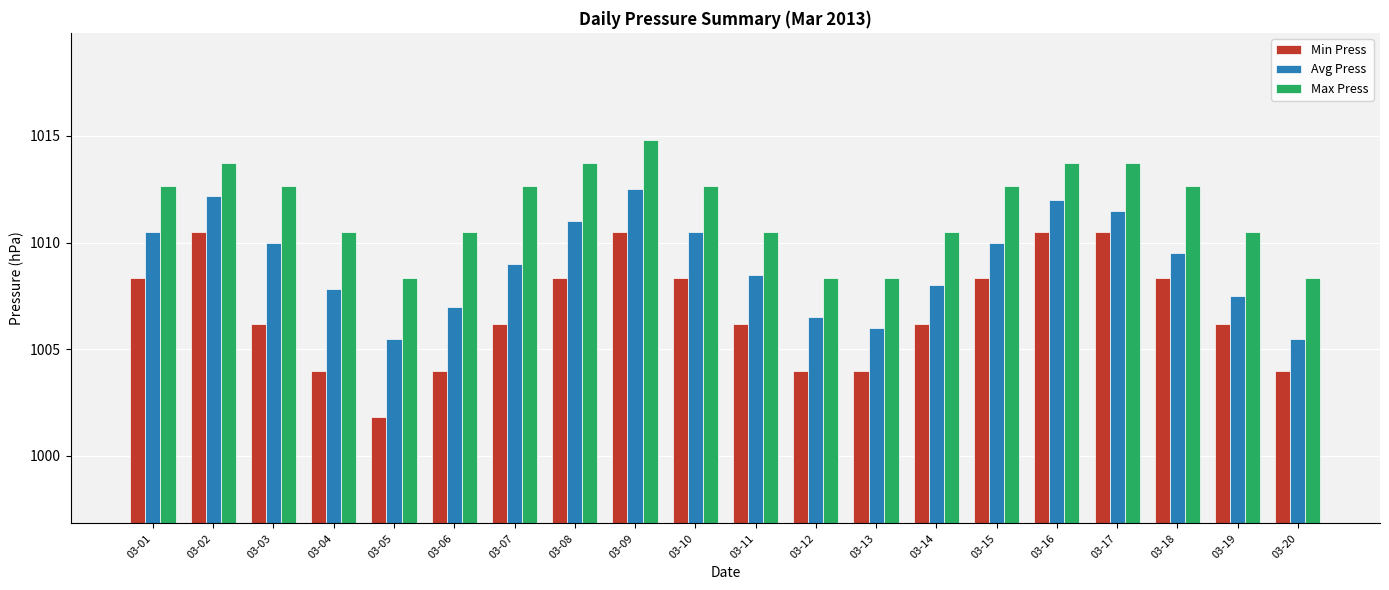

Are the bars grouped side by side (vs. stacked)?

Yes